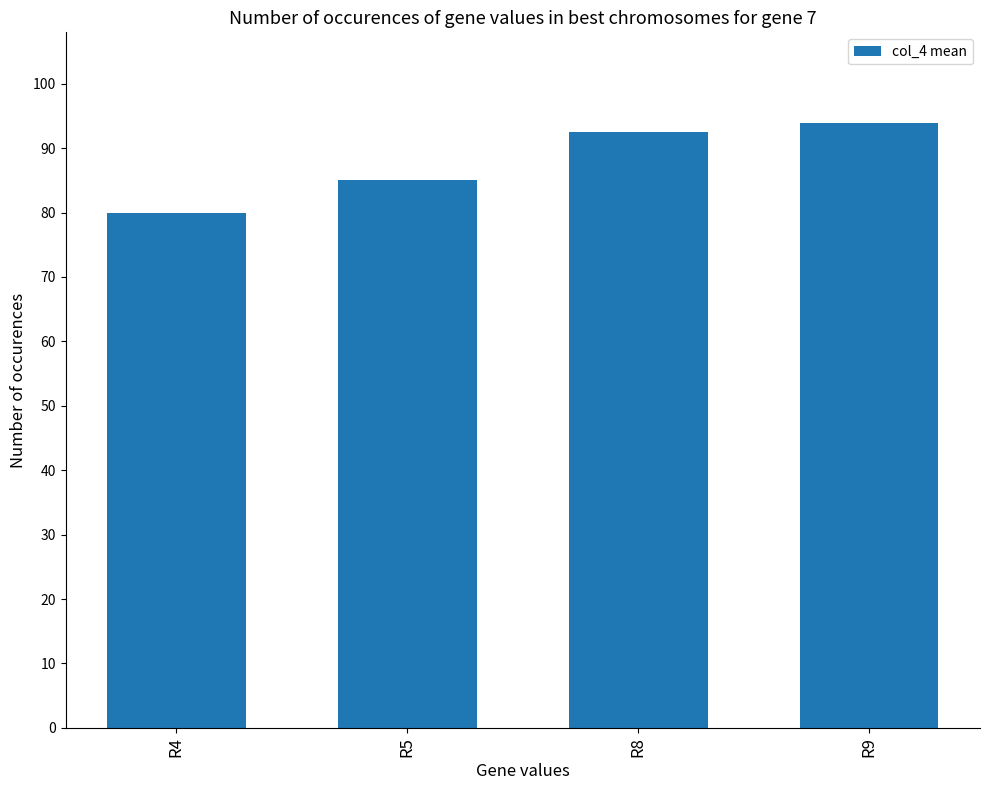

Between R8 and R9, which is larger?

R9